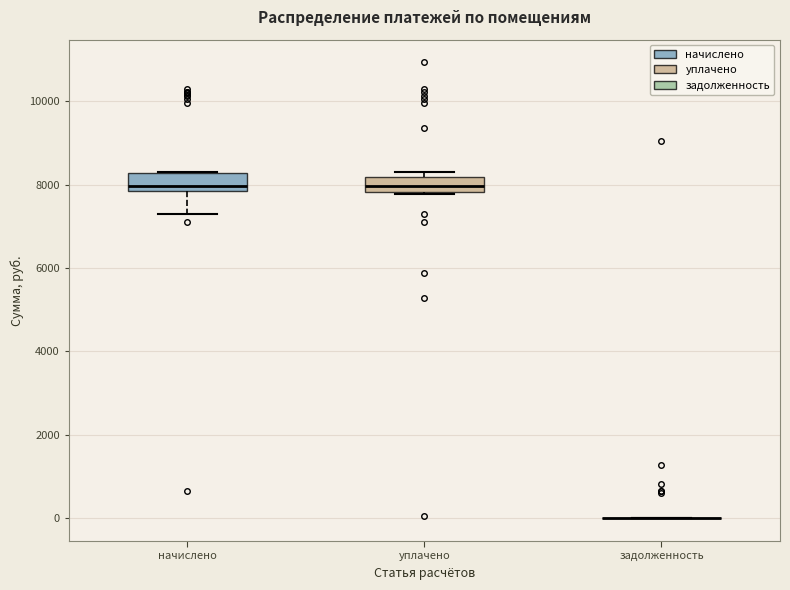

Reading left to right, read every box against the y-axis: the position of its median line, the range the box covers, and the ends of its whiskers. The values are not printed on the chart, so give them approximately, as read against the axis.

начислено: median 8000, box 7800 to 8200, whiskers 7200 to 8400
уплачено: median 8000, box 7800 to 8200, whiskers 7800 (just below the box's lower edge) to 8400
задолженность: box collapsed to a line at 0, whiskers 0 to 0